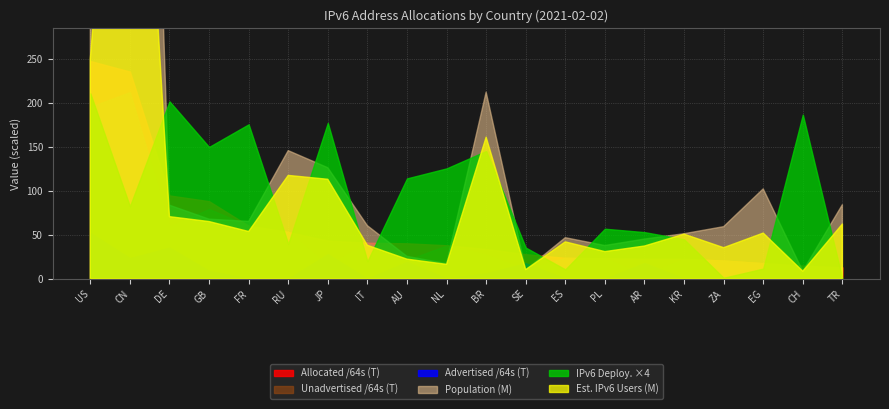

Which series changed the most between DE and CH?

Allocated /64s